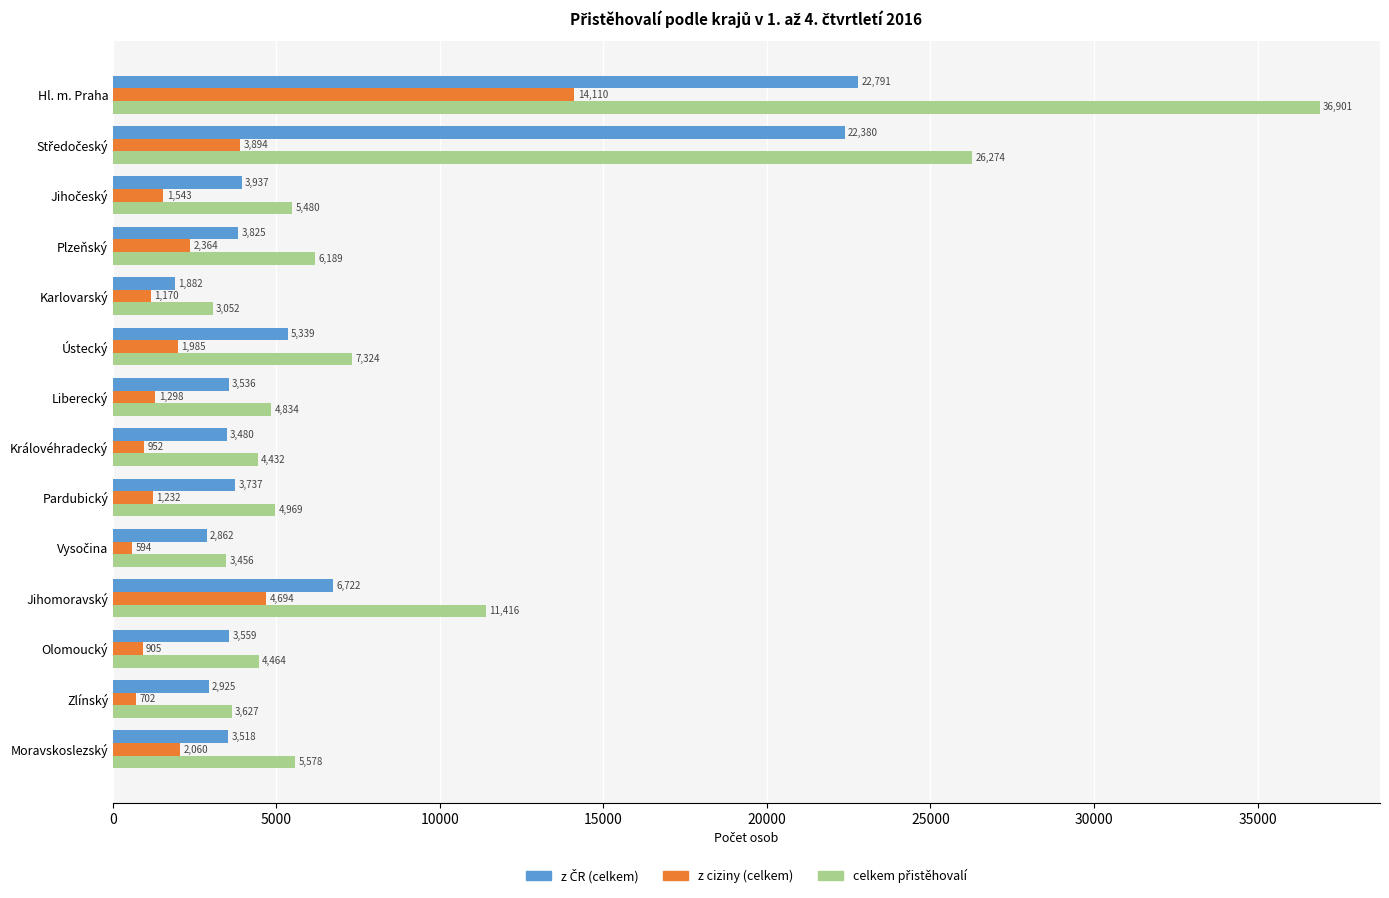

The z ciziny (celkem) series shows 905 at Olomoucký. True or false?

True